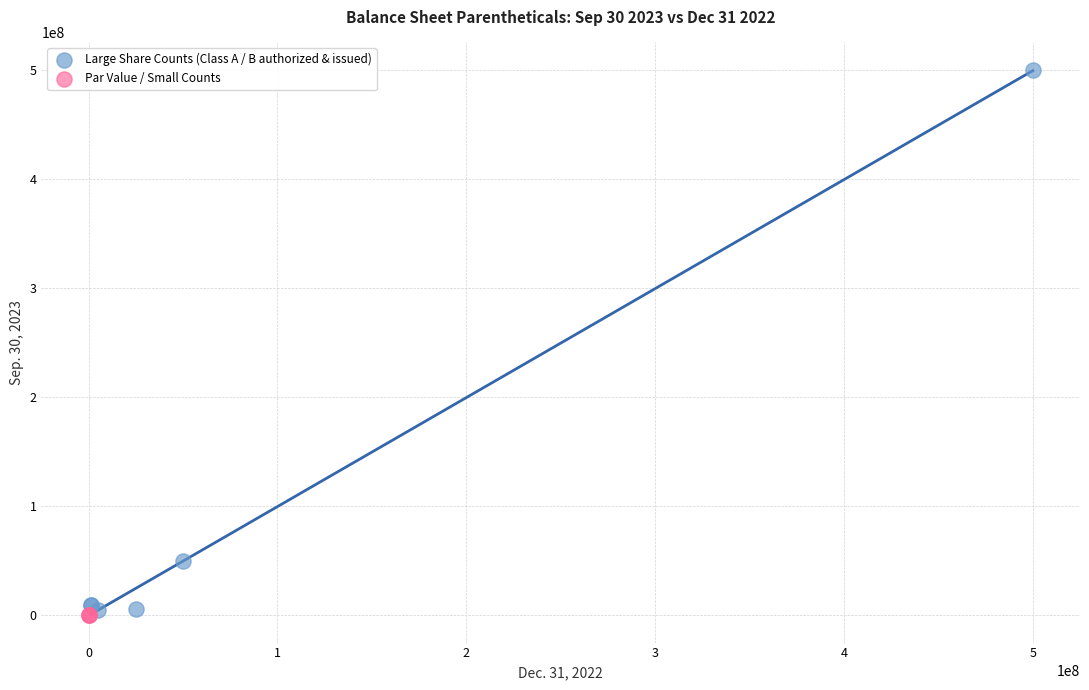

Which series contains the highest Y value?

Large Share Counts (Class A / B authorized & issued)